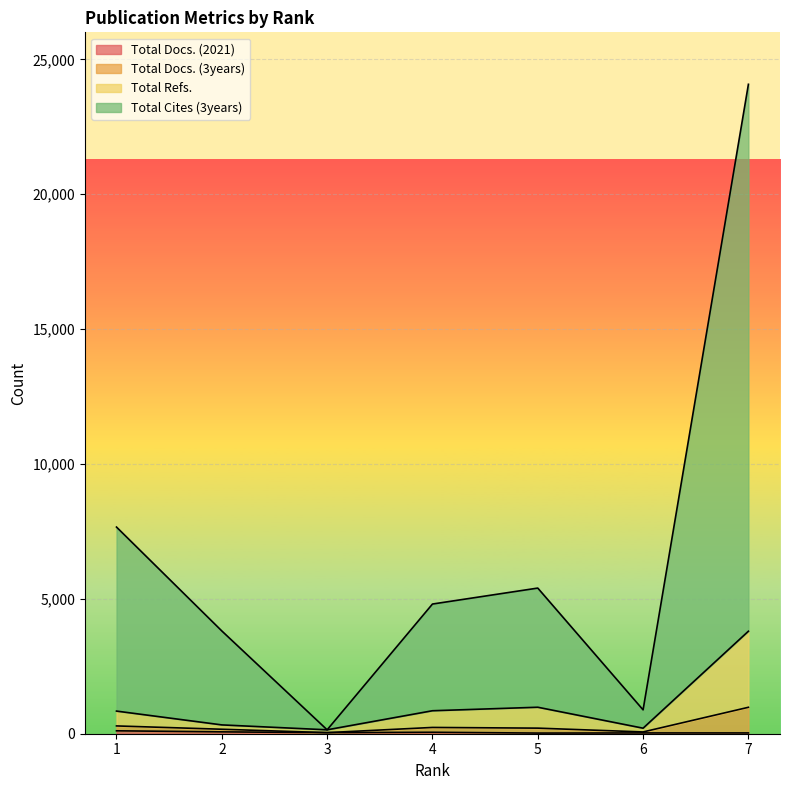

Count the number of data series in this chart.

4